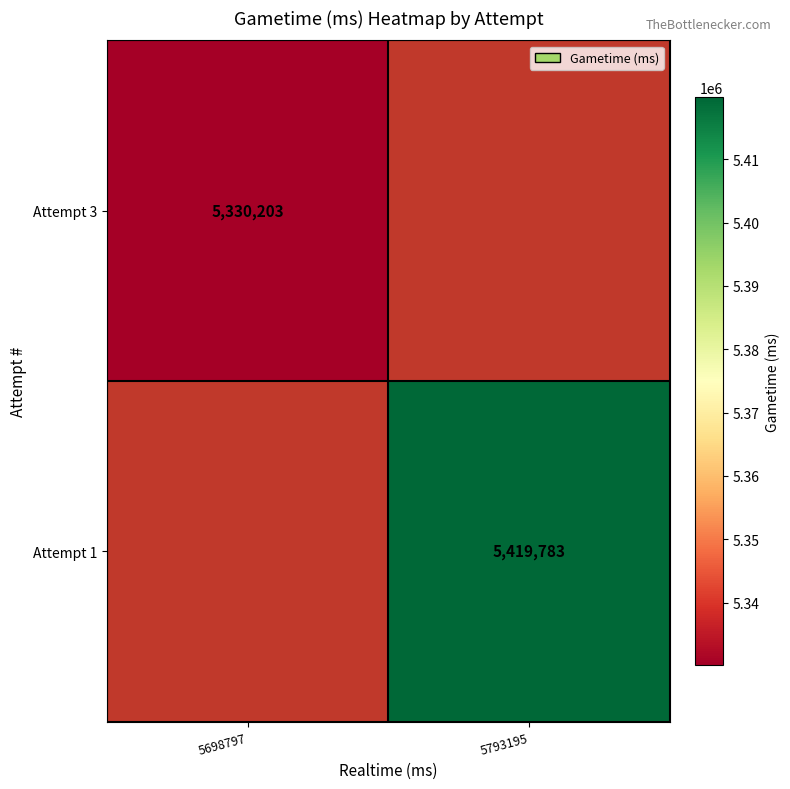

What is the greatest value displayed?

5419783.0